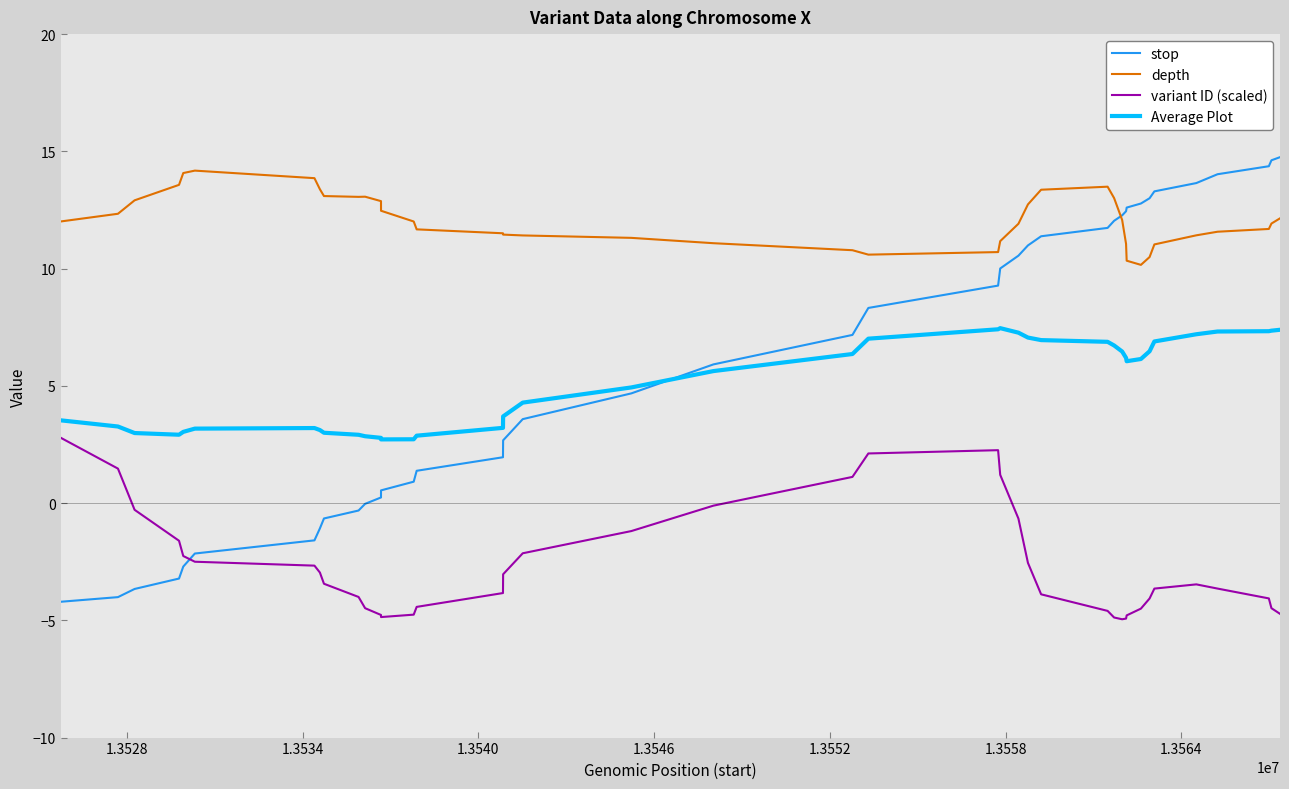

Which series has the largest range (max minus min)?

stop